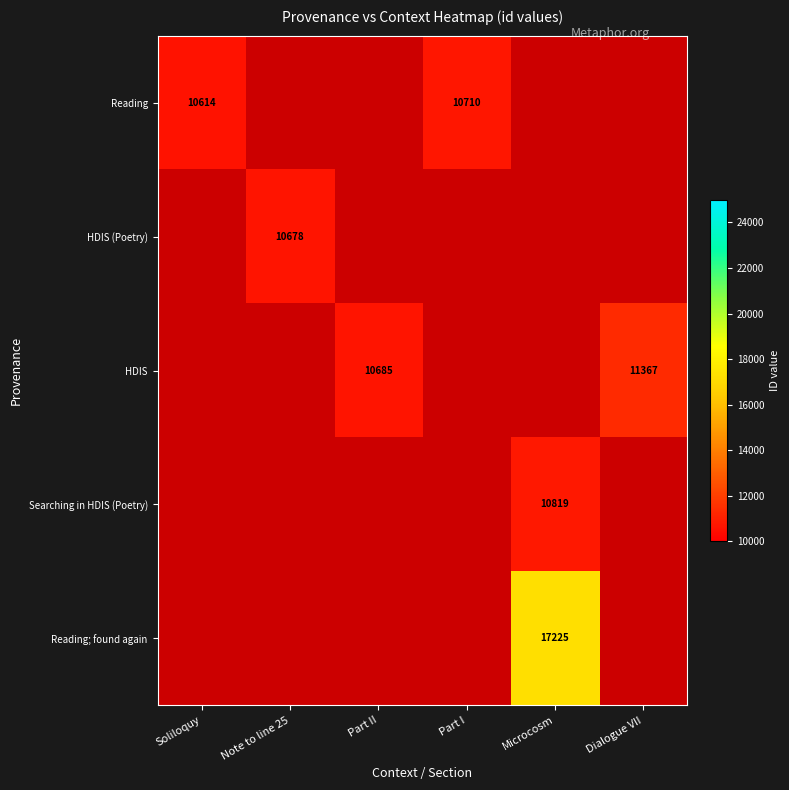

True or false: Searching in HDIS (Poetry) has a value of 10819 at Microcosm.

True